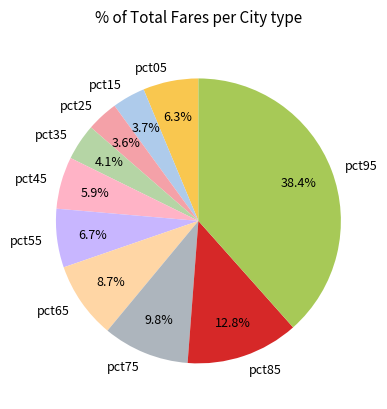

The pct15 slice represents 4% of the pie. True or false?

True